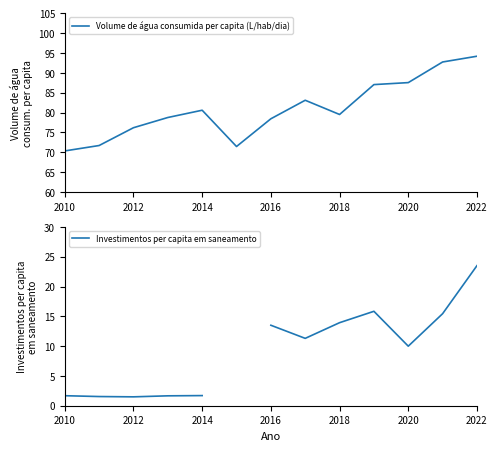

What are all the series names shown in the legend?

Volume de água consumida per capita (L/hab/dia), Investimentos per capita em saneamento